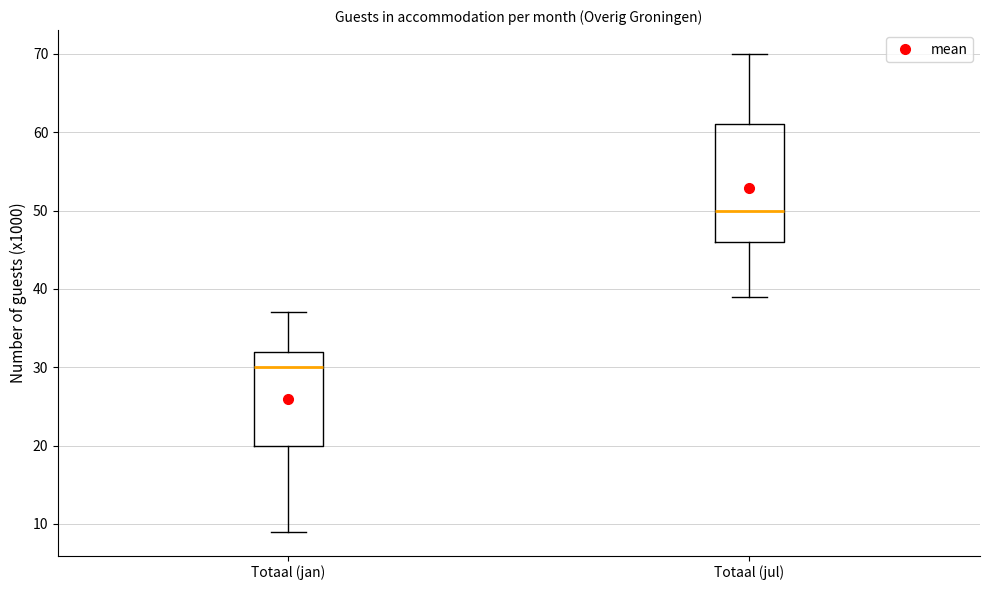

Reading left to right, read every box against the y-axis: the position of its median line, the range the box covers, and the ends of its whiskers. The values are not printed on the chart, so give them approximately, as read against the axis.

Totaal (jan): median 30, box 20 to 32, whiskers 9 to 37
Totaal (jul): median 50, box 46 to 61, whiskers 39 to 70